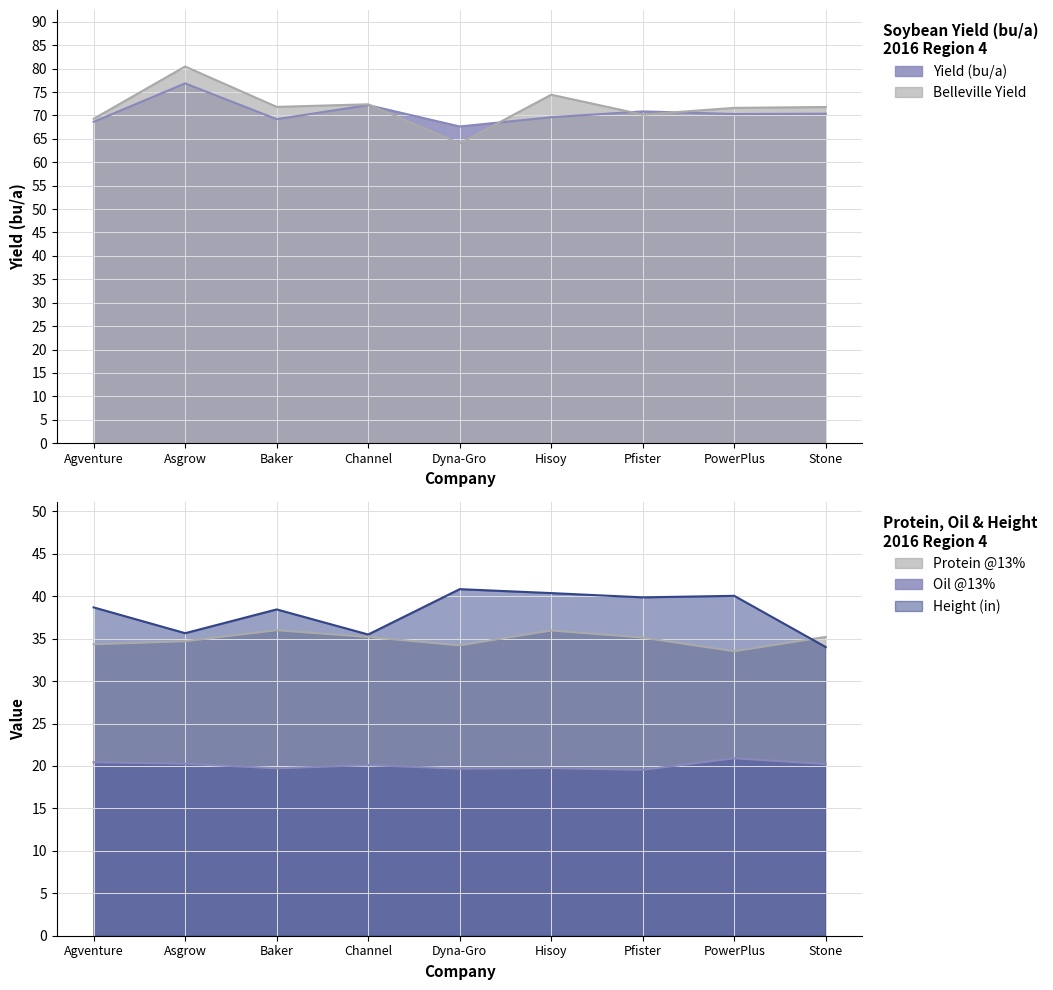

True or false: Belleville Yield has a value of 80.4 at Asgrow.

True